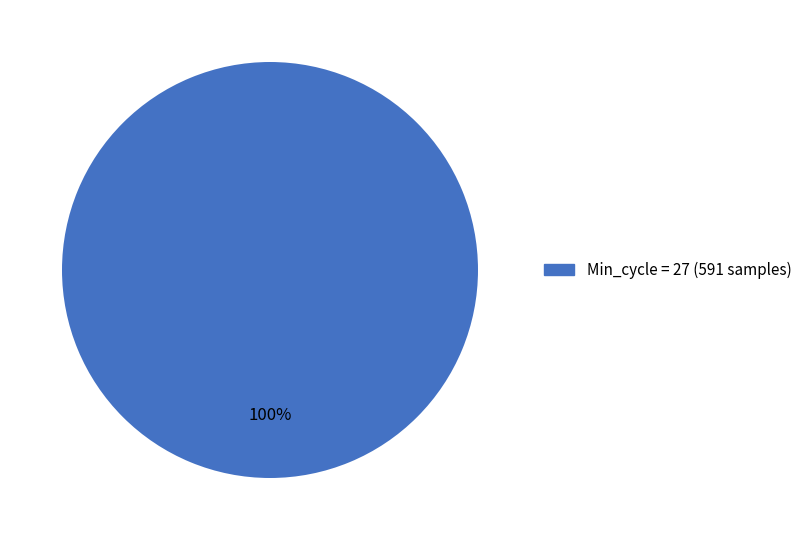

Does any single category account for the majority?

Yes